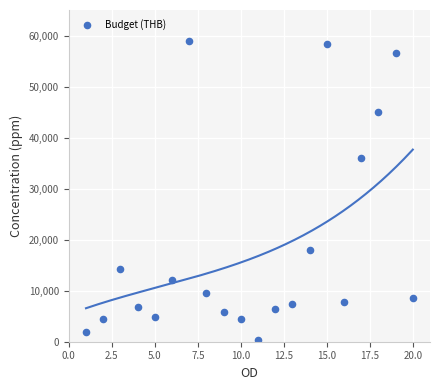

What Y value in the scatter plot is closest to 29601?

36000